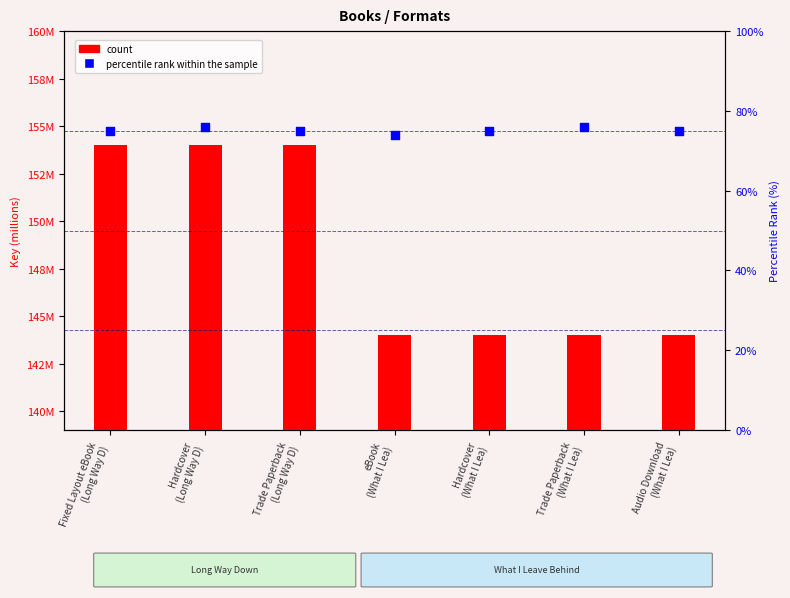

Which series reaches the maximum Y coordinate?

count